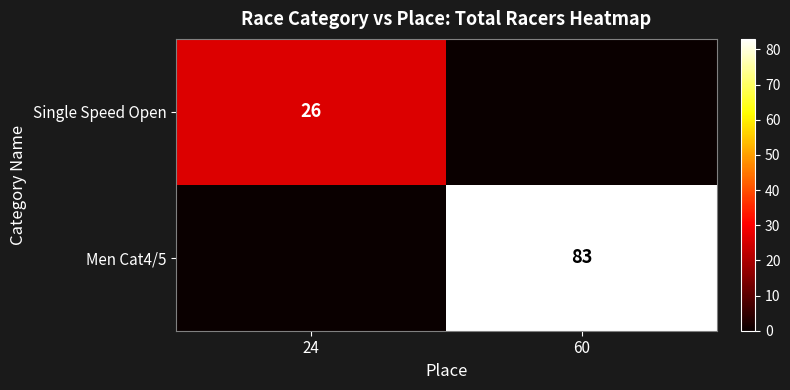

True or false: Single Speed Open has a value of 7 at 24.

False